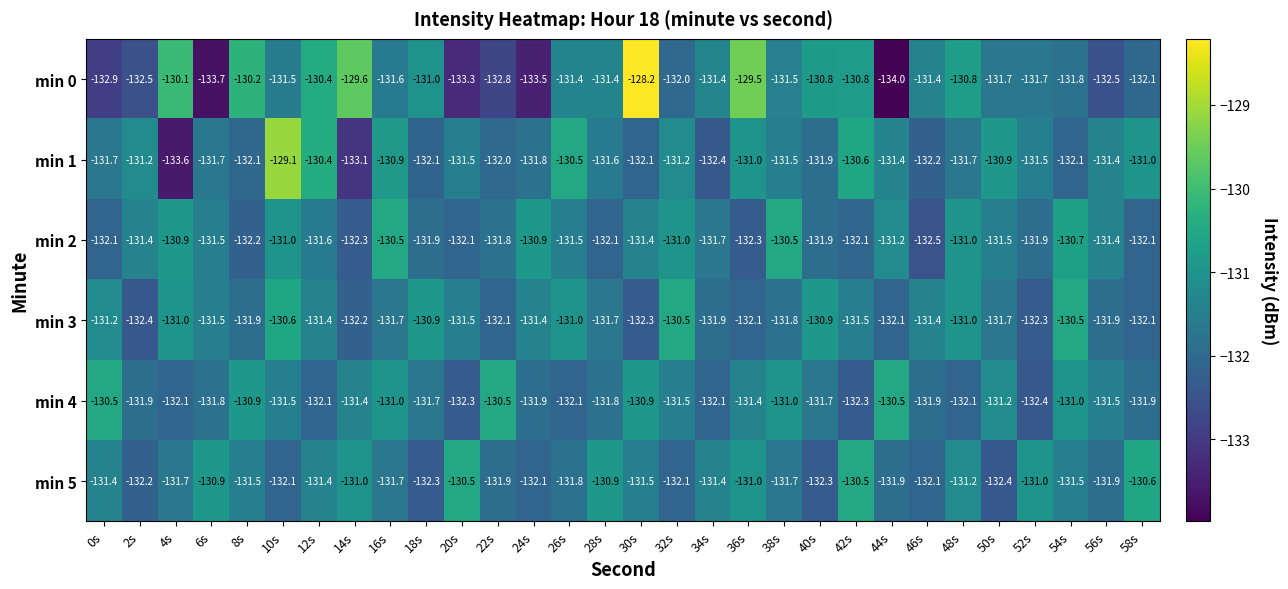

What is the total value across all series at 34s?

-790.9